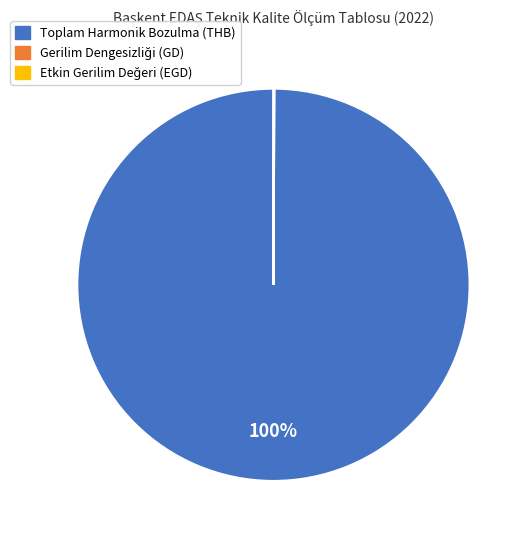

Is there any slice that represents more than half of the pie?

Yes